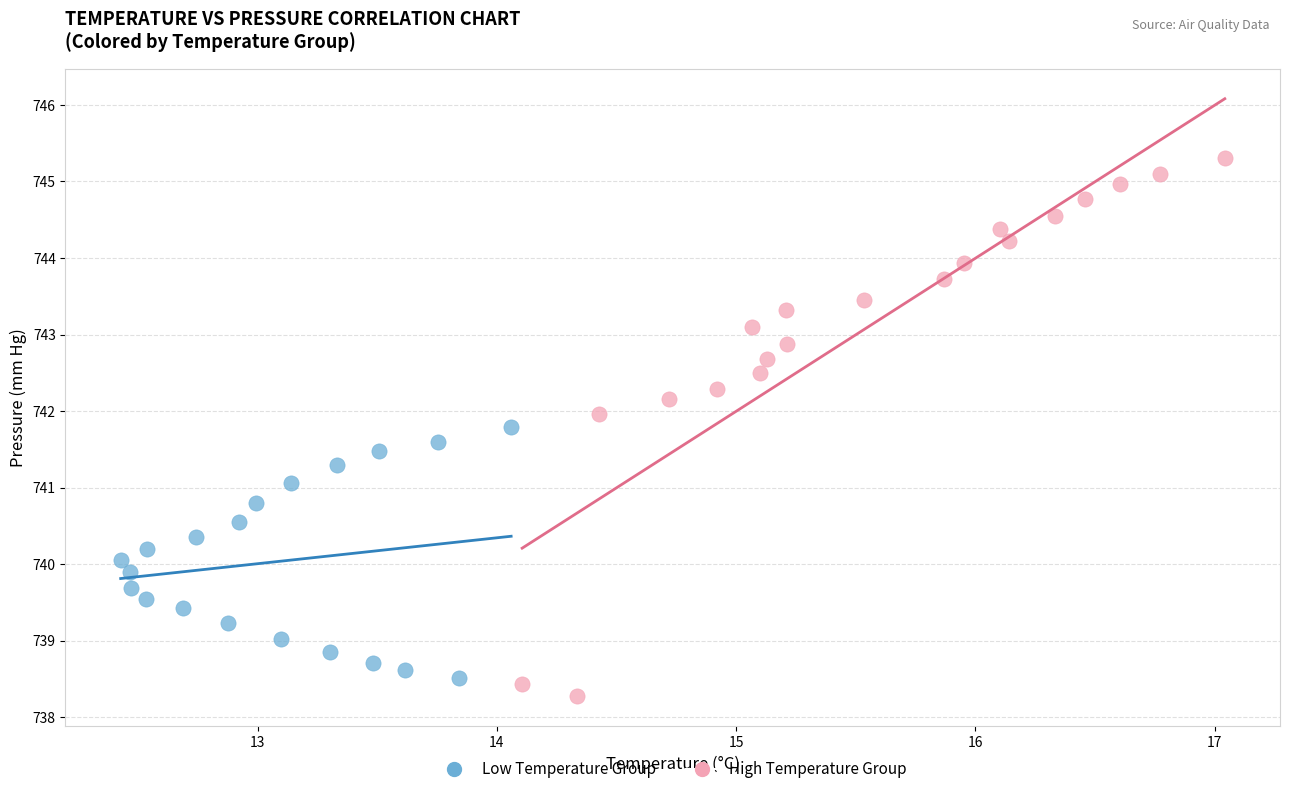

Which series has the widest spread of Y values?

High Temperature Group